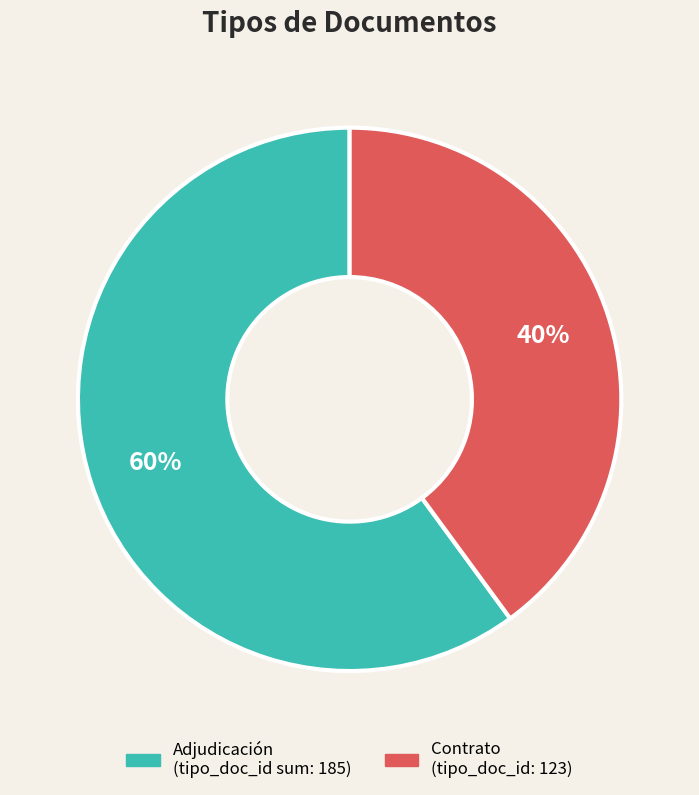

Count the number of slices in the pie.

2